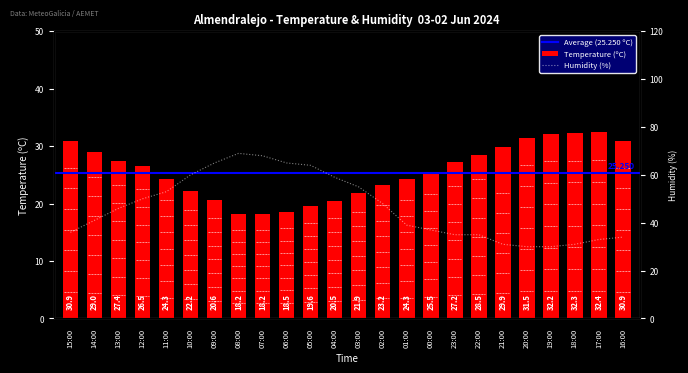

What is the total value across all series at 18:00?

63.3